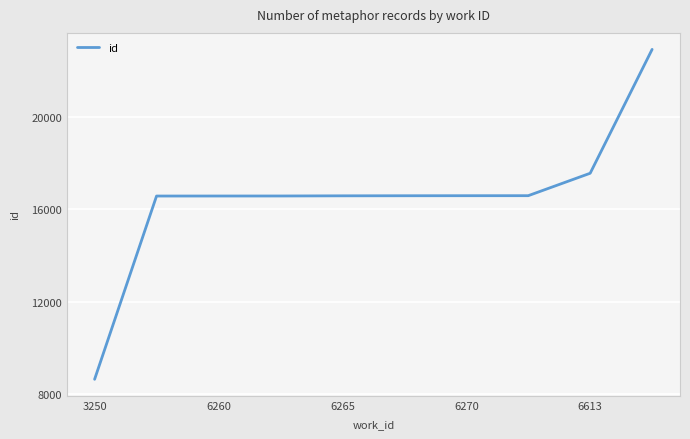

What is the maximum value shown in the chart?

22910